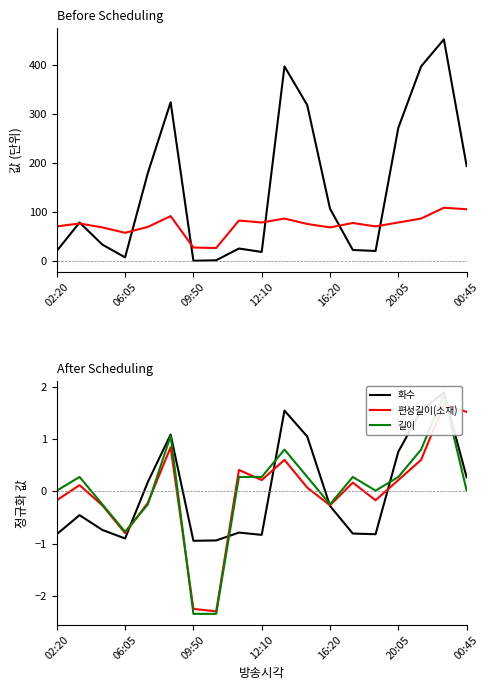

Which category has the highest value across all series?

17